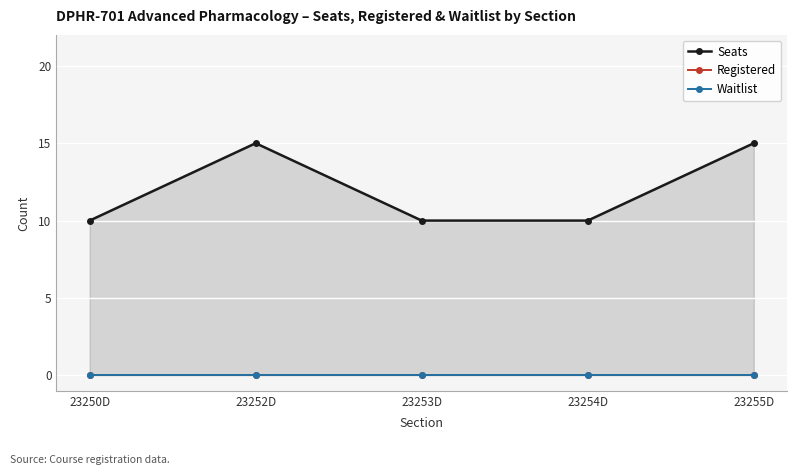

At which label is Registered closest to 0?

23250D